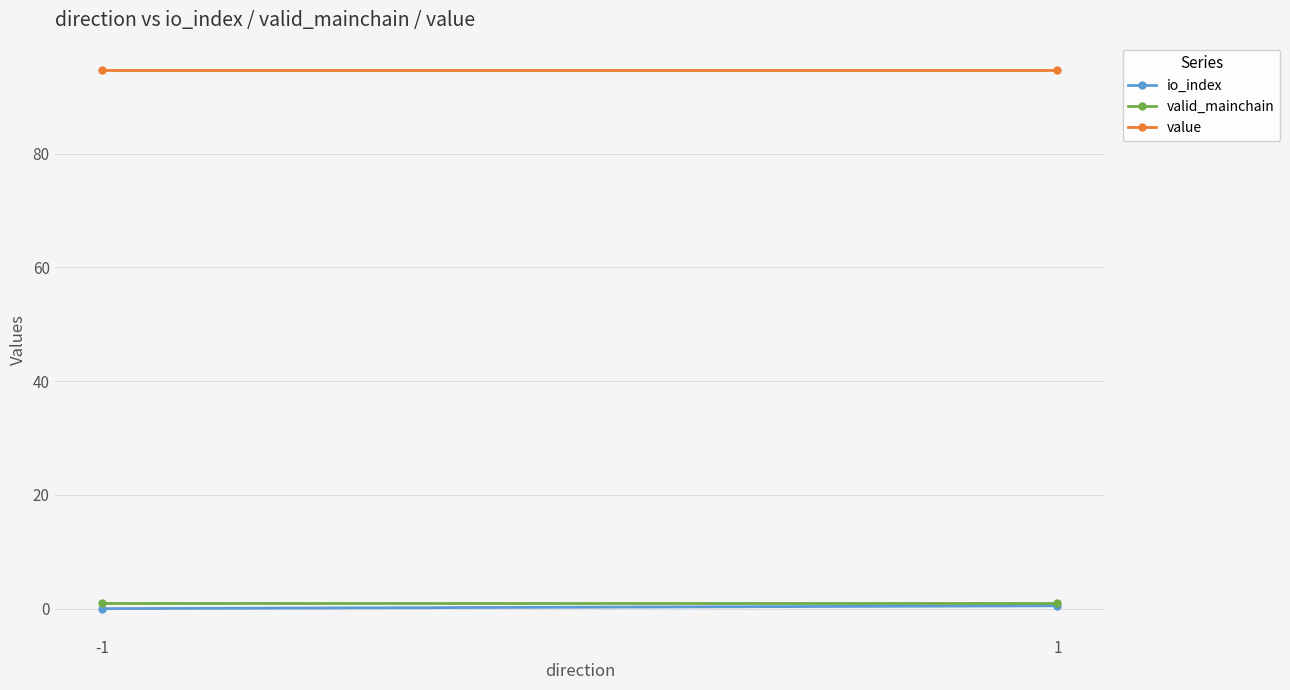

What is the maximum value shown in the chart?

94.8